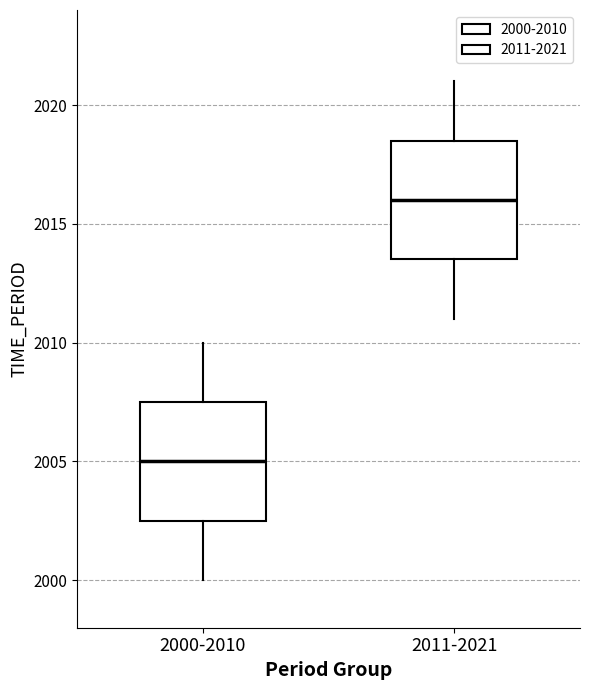

Reading left to right, read every box against the y-axis: the position of its median line, the range the box covers, and the ends of its whiskers. The values are not printed on the chart, so give them approximately, as read against the axis.

2000-2010: median 2005.0, box 2002.5 to 2007.5, whiskers 2000.0 to 2010.0
2011-2021: median 2016.0, box 2013.5 to 2018.5, whiskers 2011.0 to 2021.0